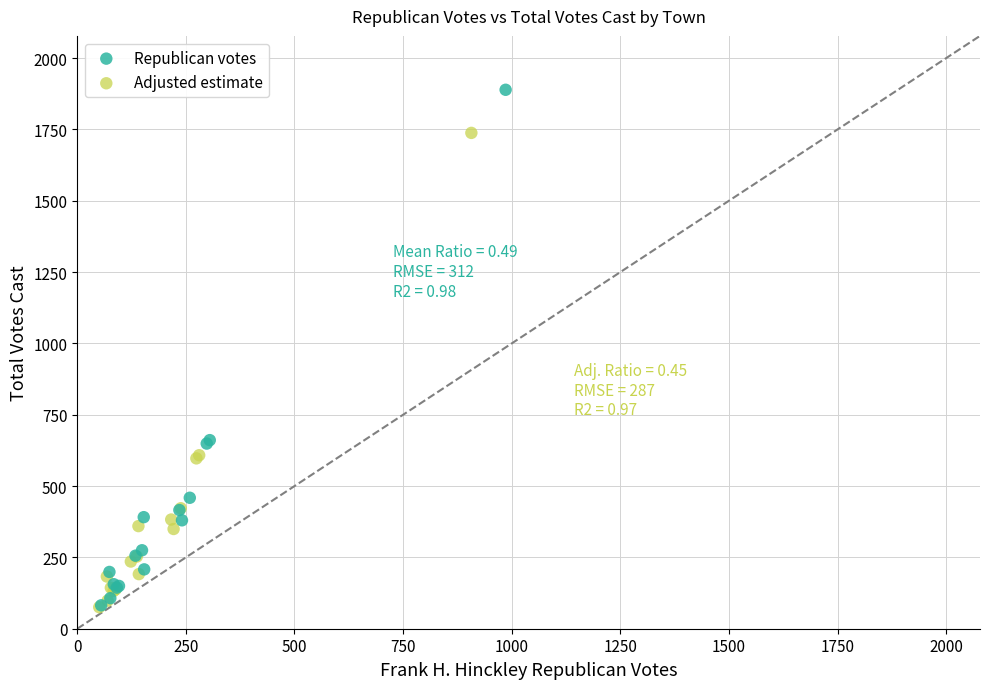

Which series reaches the maximum Y coordinate?

Republican votes